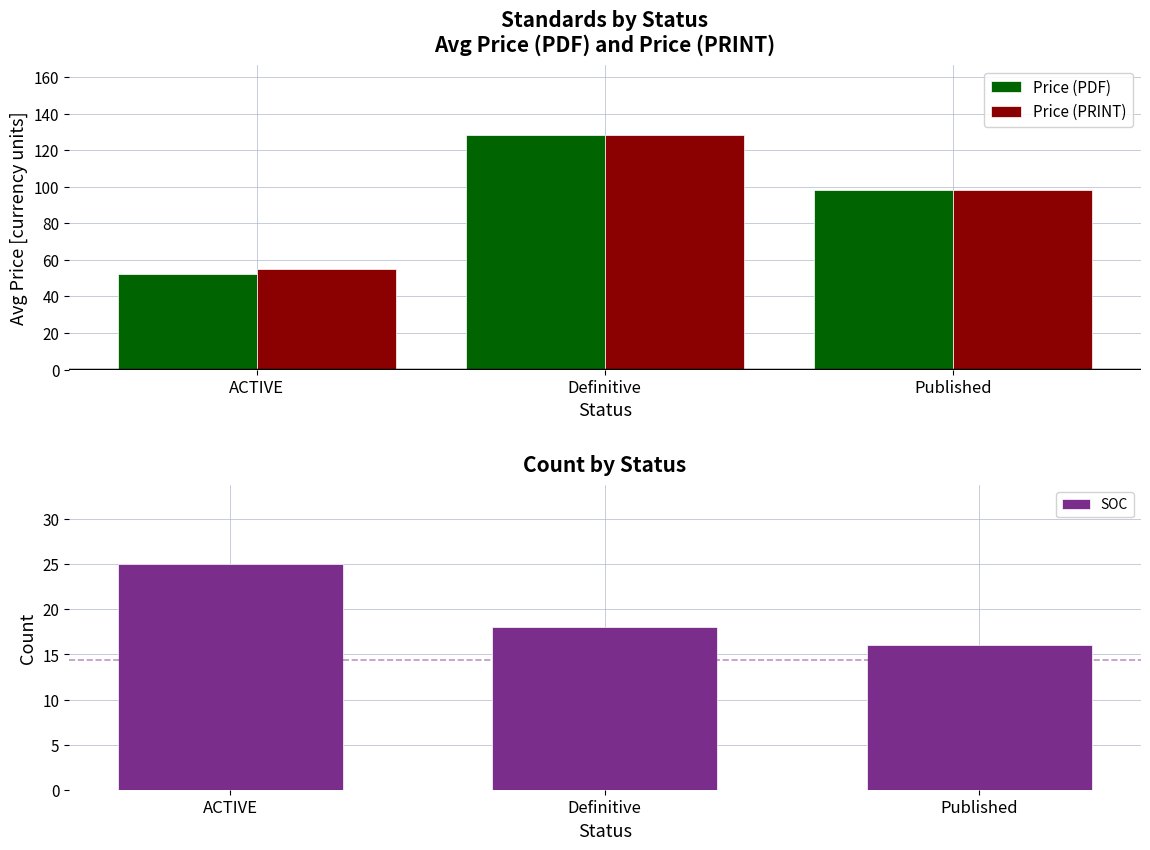

How many groups of bars are there?

3